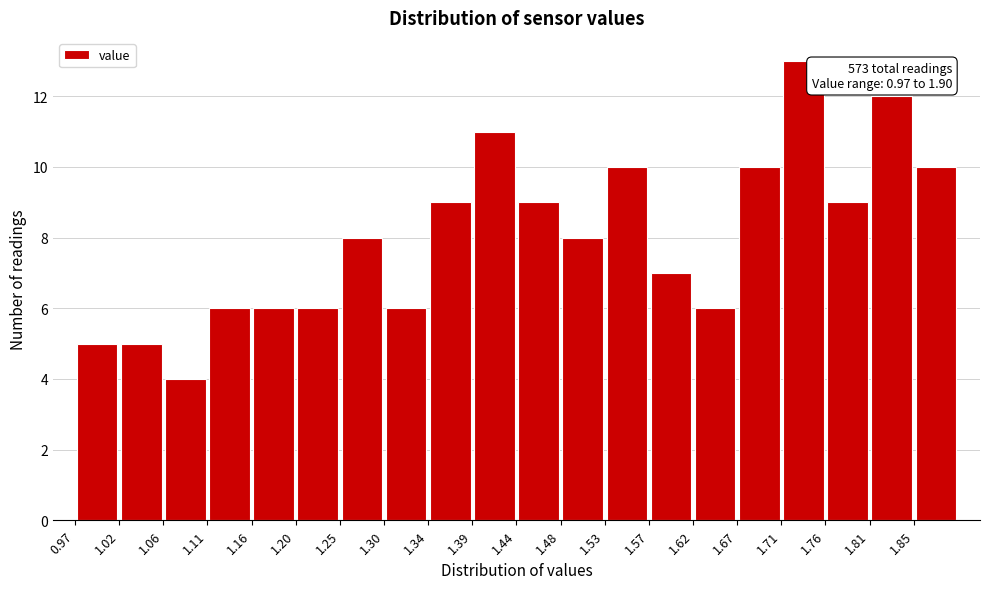

Over which range of the x-axis is the bar tallest?

1.715 to 1.760